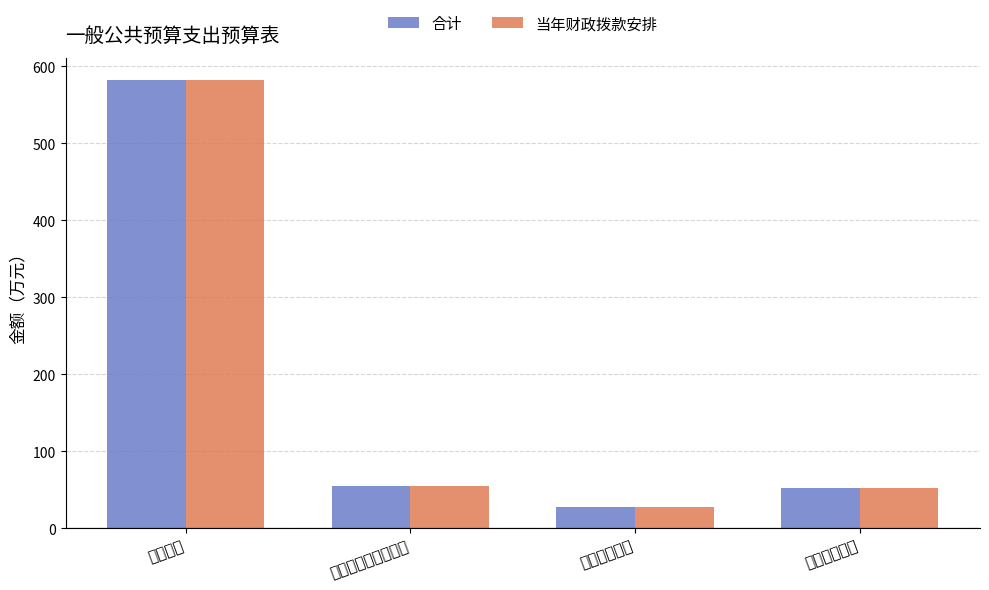

What is the difference between the second highest and second lowest values in the 合计 series?

2.7